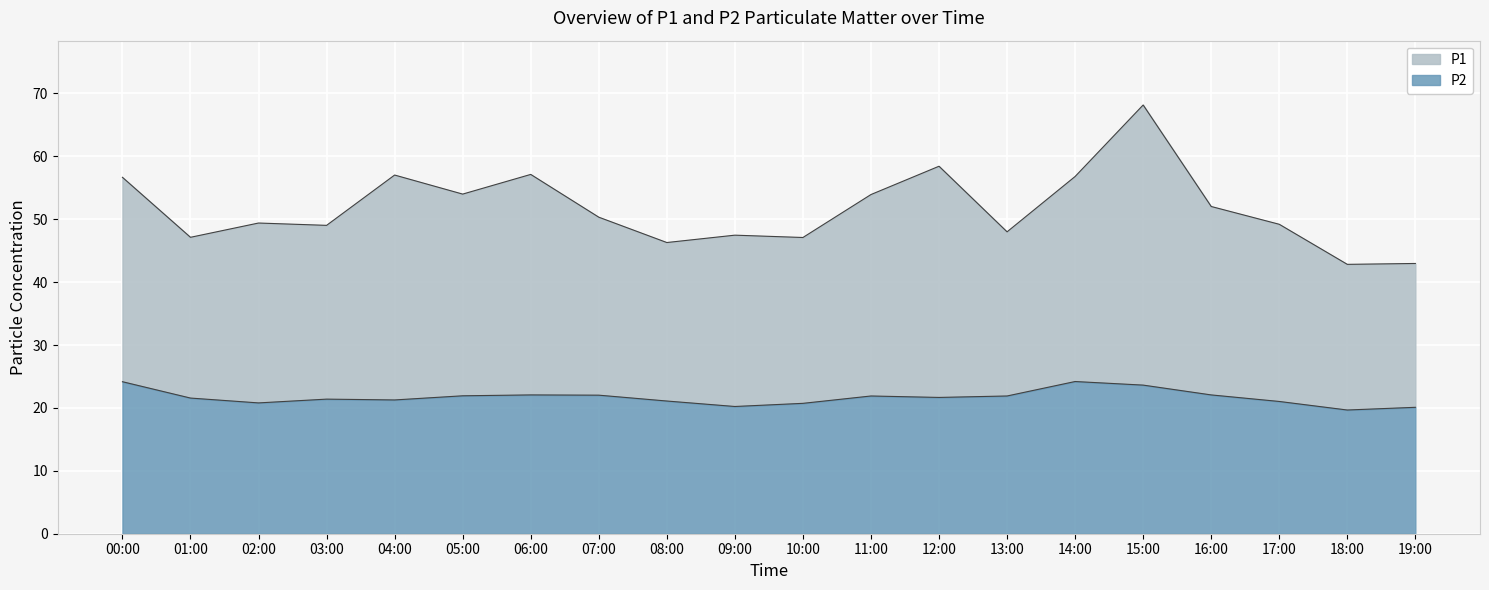

Which series has the largest total across all categories?

P1